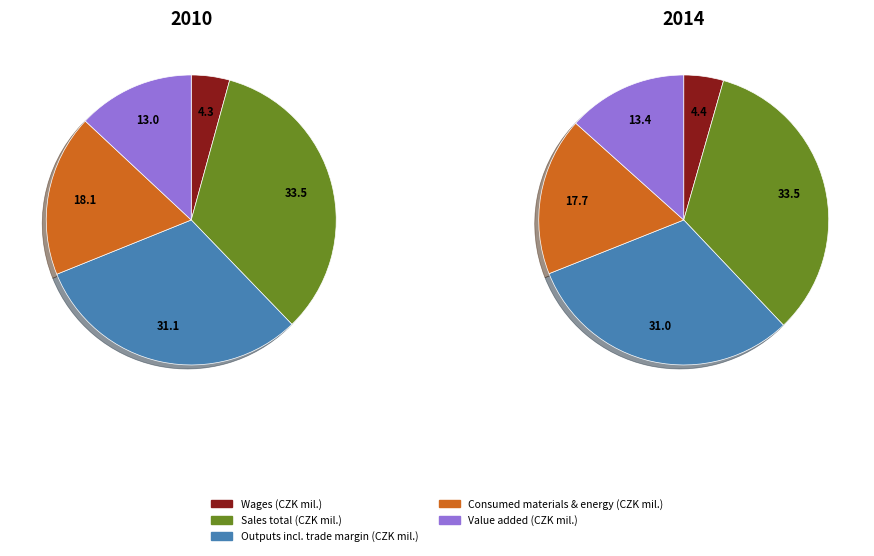

Combined, what portion of the pie is Outputs incl. trade margin (CZK mil.) and Wages (CZK mil.)?

35.4%